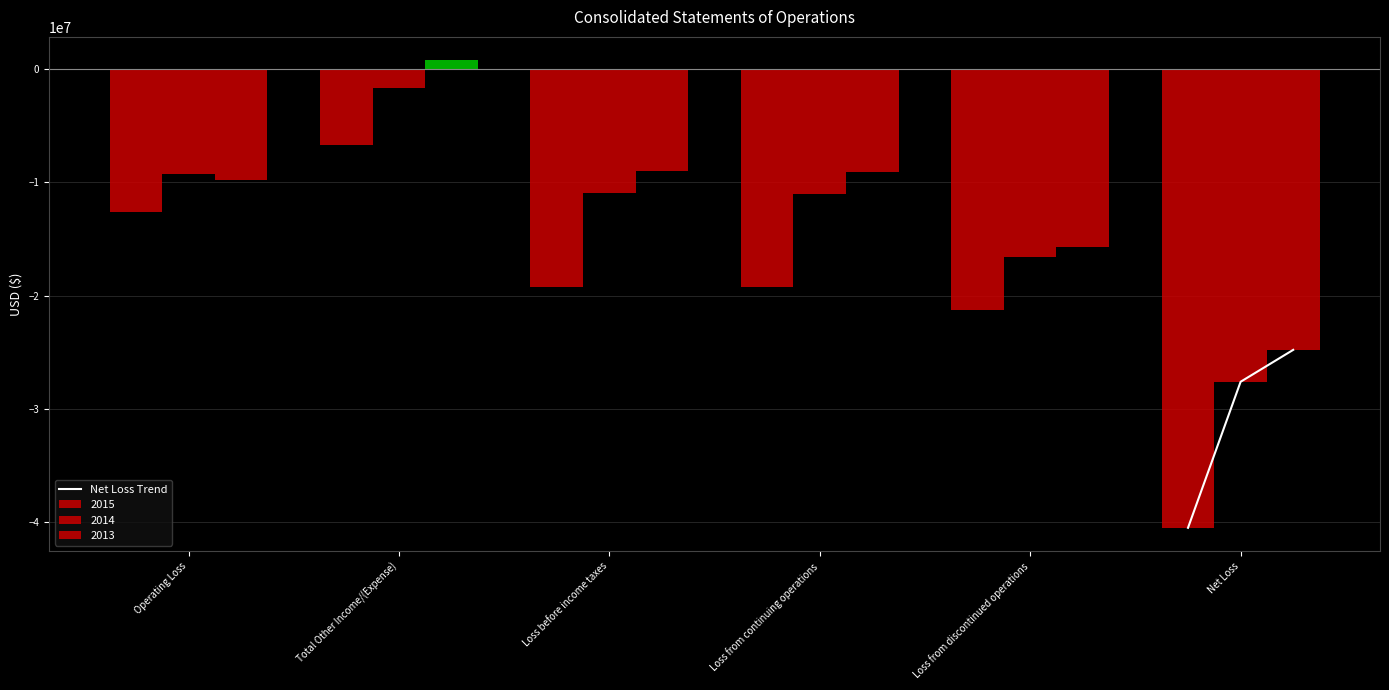

Reading left to right, extract all data points from this chart.

-40482802	-27591750	-24775289